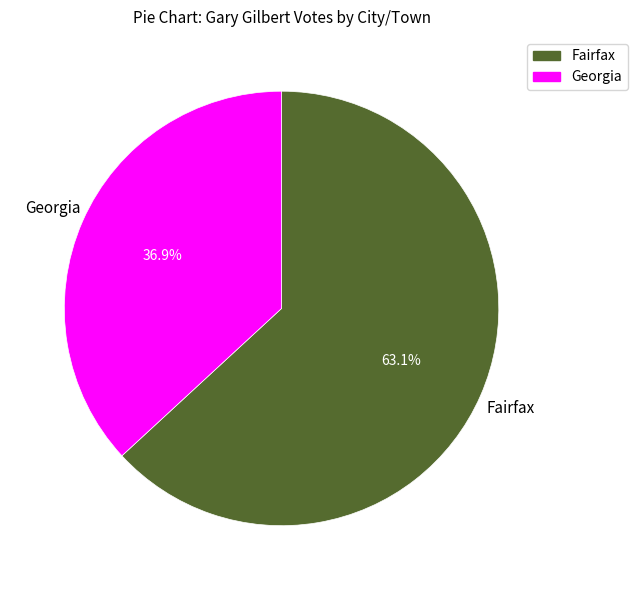

Which slice is the largest?

Fairfax